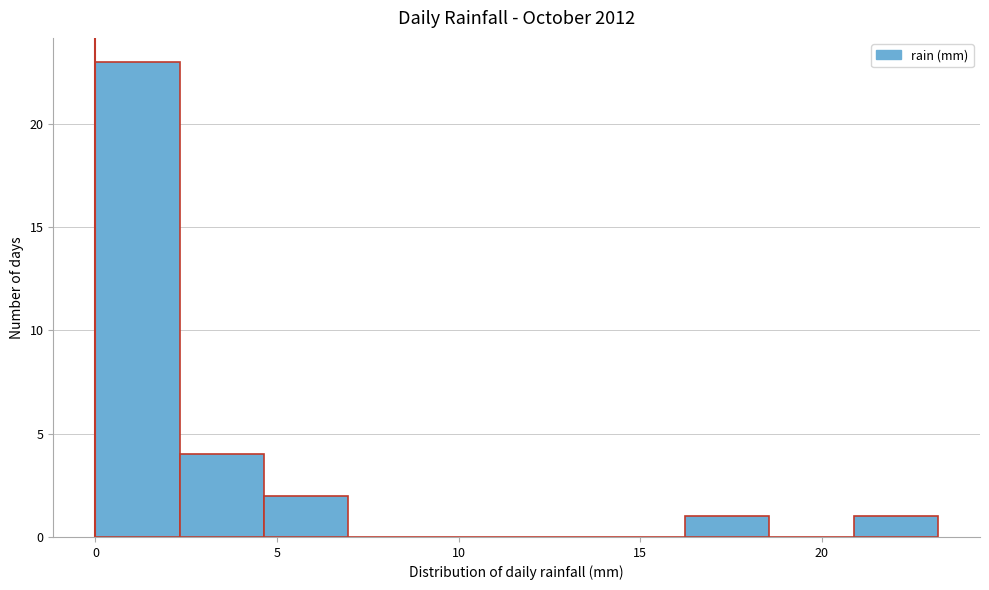

Which range on the x-axis has the tallest bar?

0.0 to 2.5